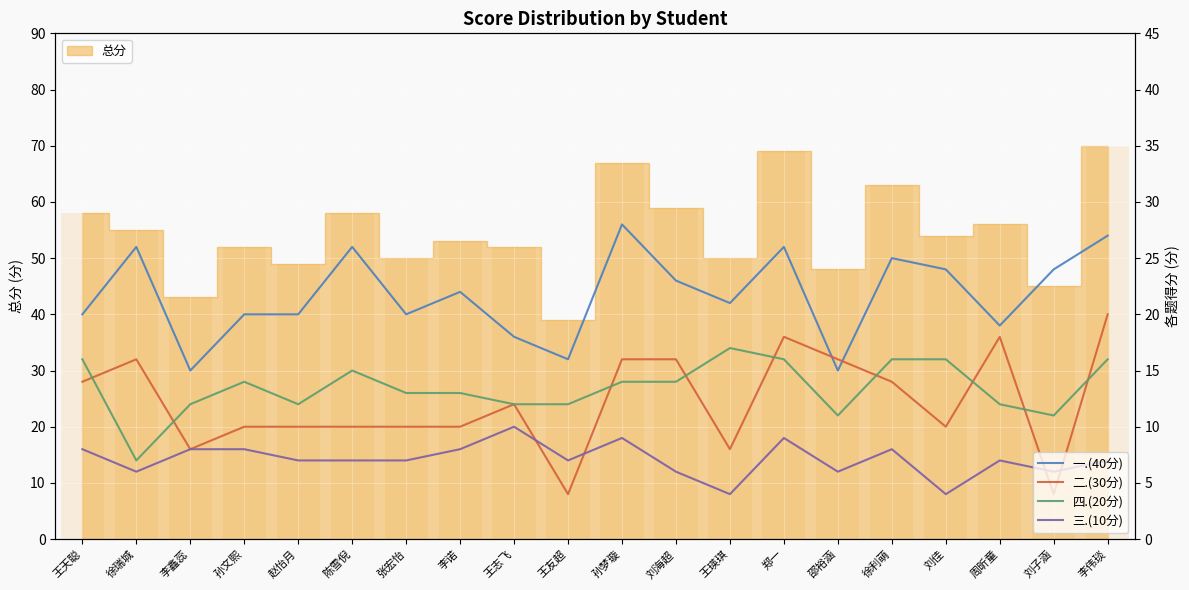

The 二.(30分) series shows 10 at 赵怡月. True or false?

True